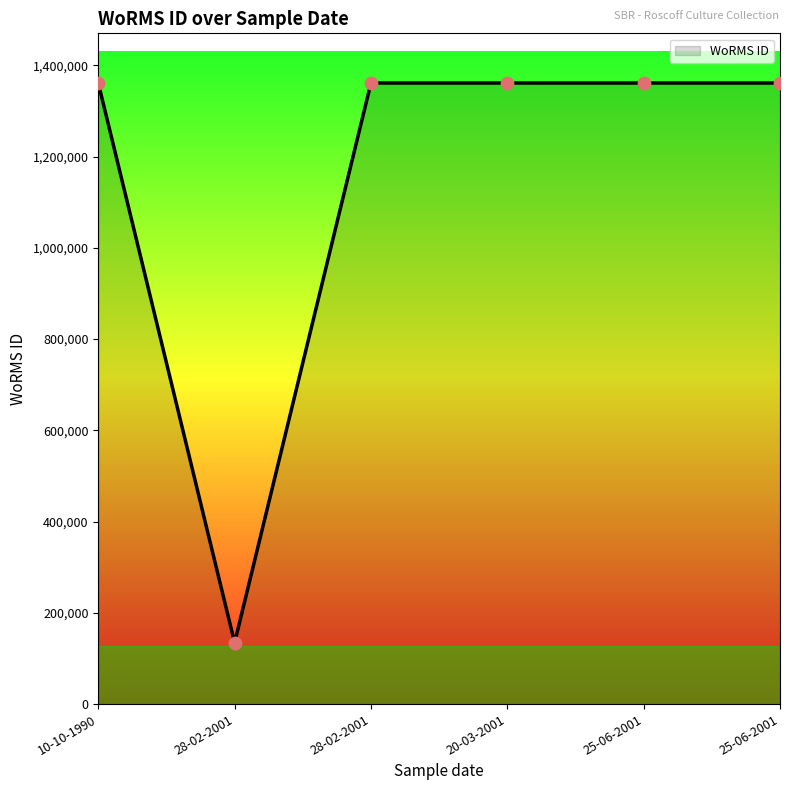

Between 20-03-2001 and 10-10-1990, which is larger?

20-03-2001